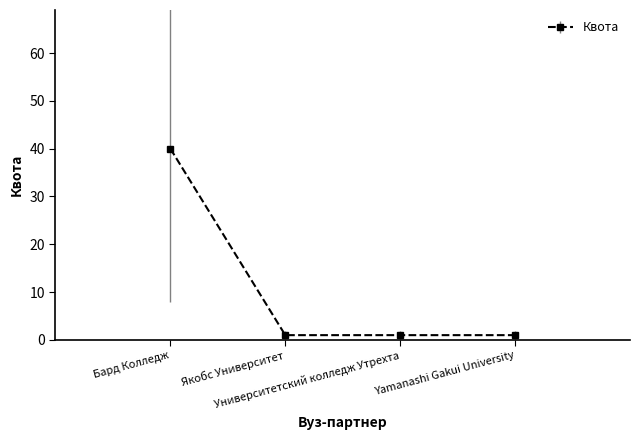

True or false: the data has more than 1 interior local peaks.

False